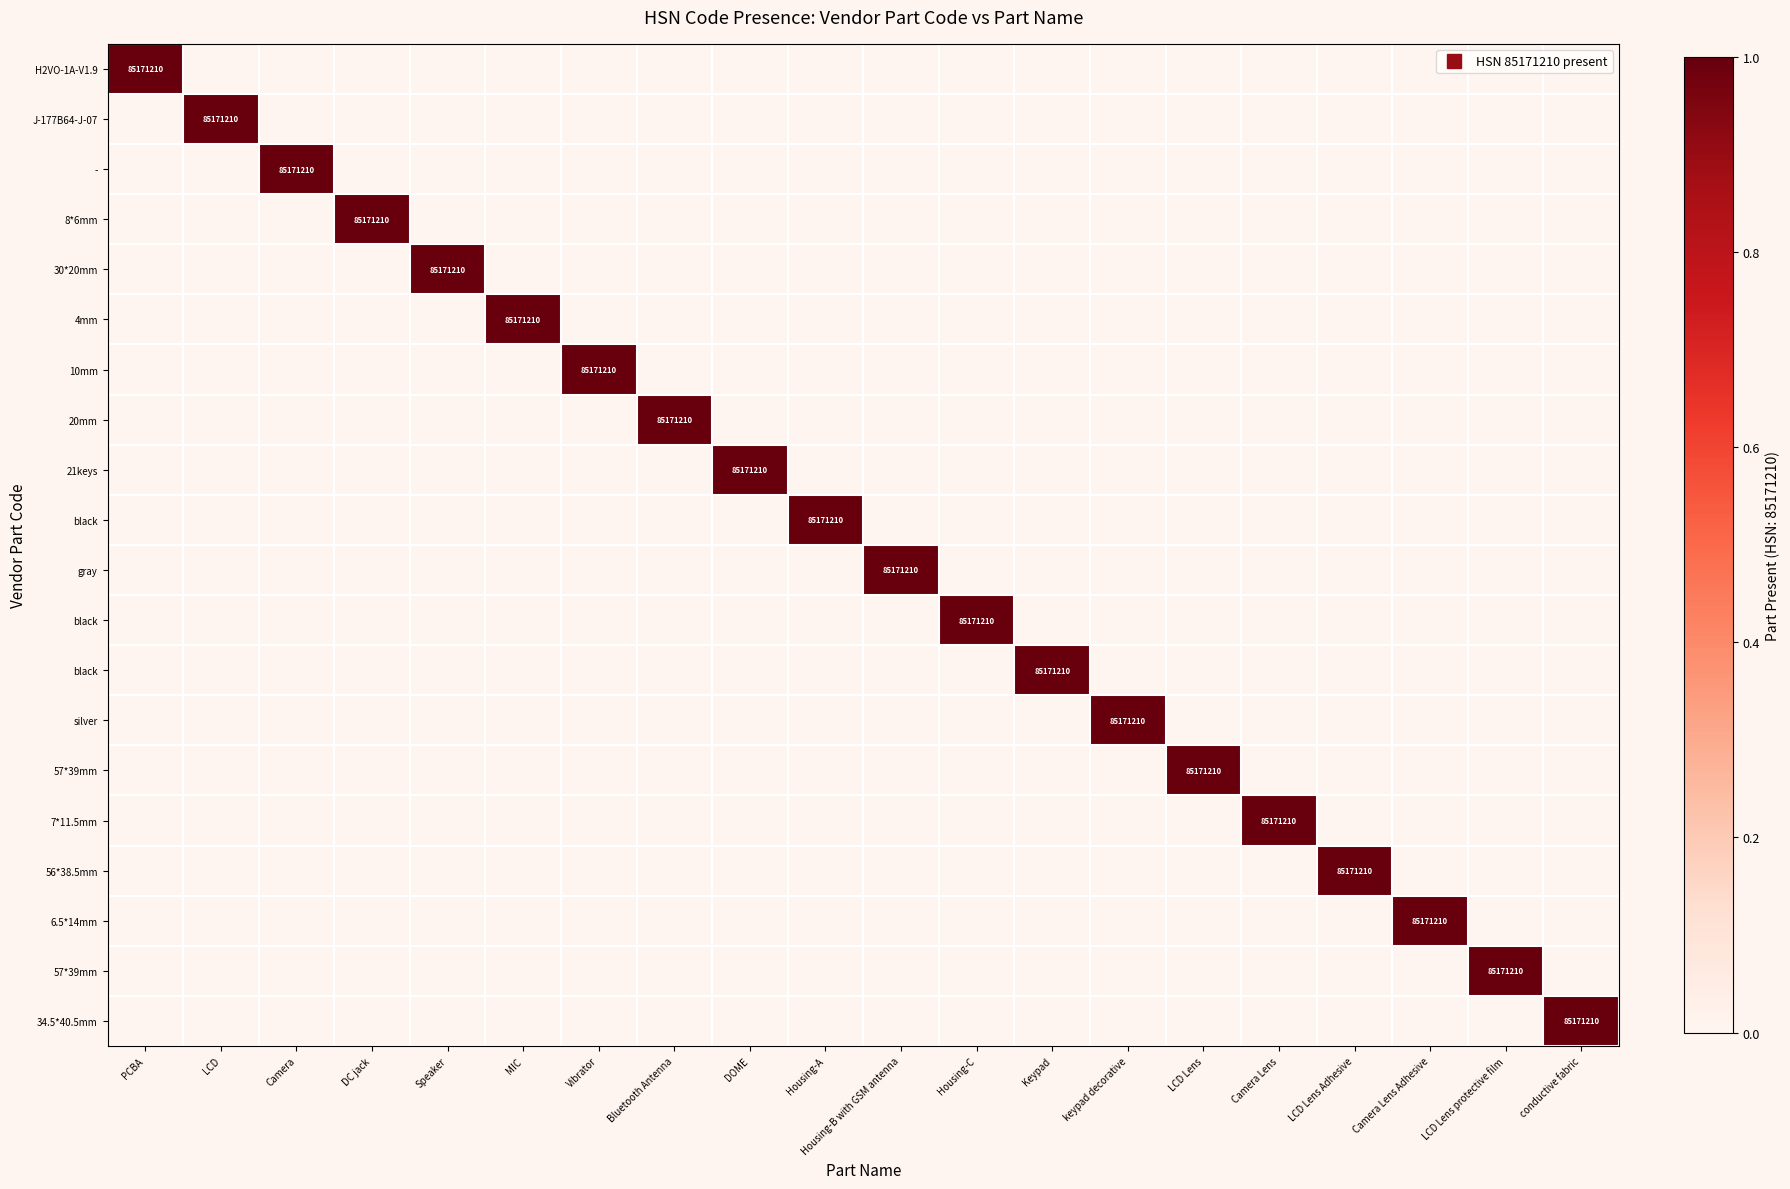

At how many categories does at least one series exceed 0?

20